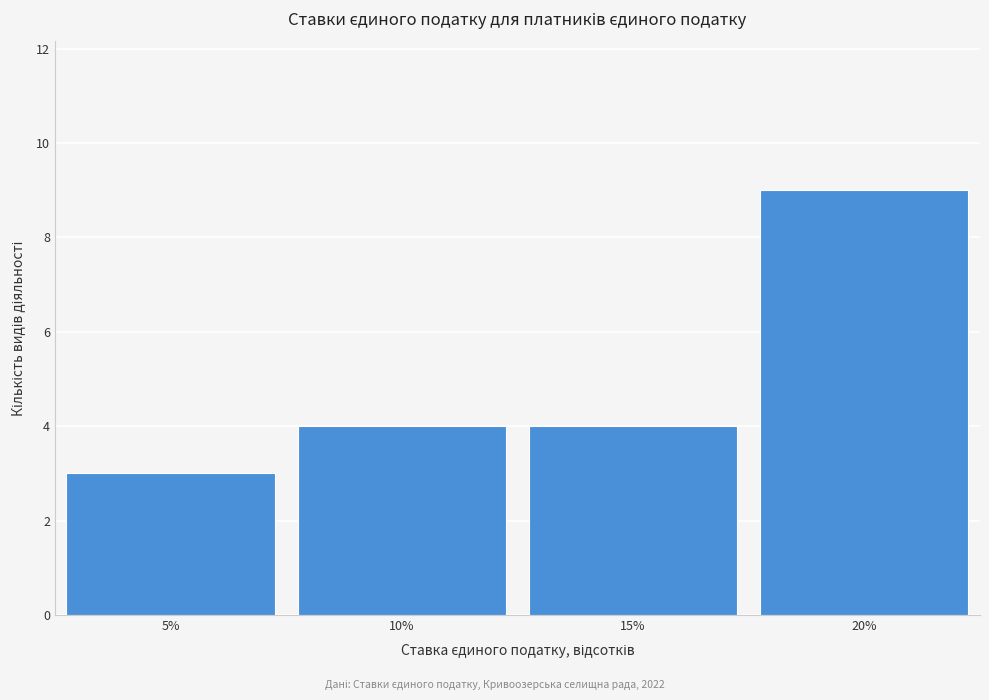

Reading left to right, extract all data points from this chart.

5%=3	10%=4	15%=4	20%=9